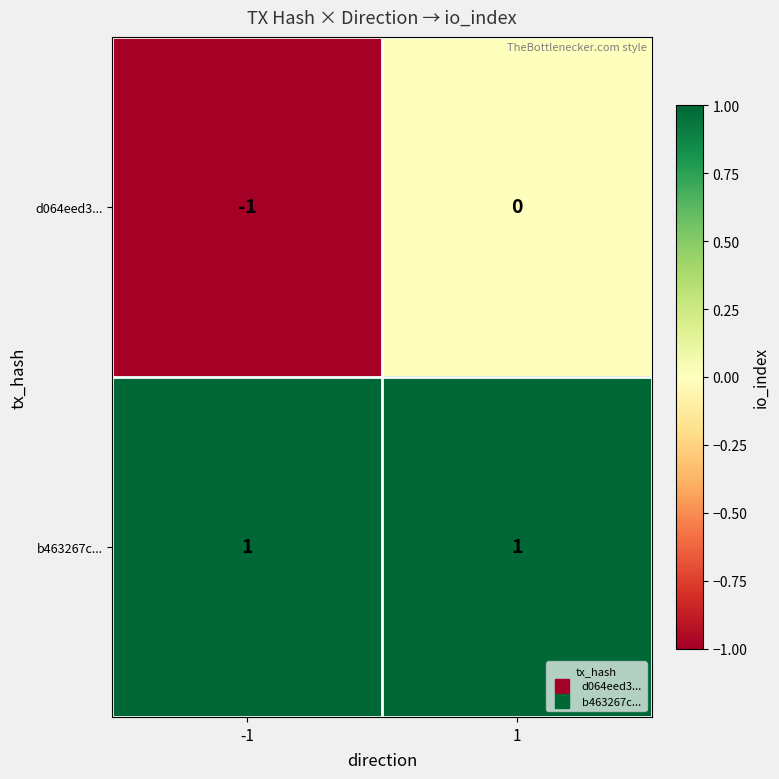

The d064eed3... series shows -1 at -1. True or false?

True